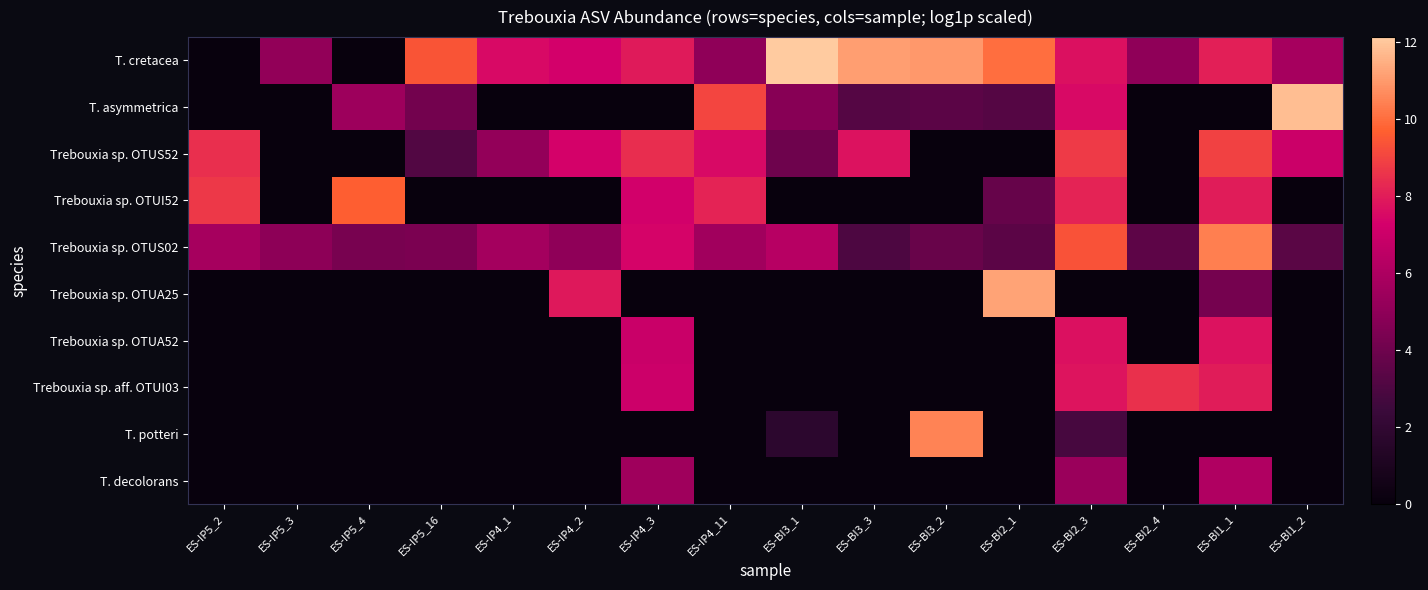

Count the number of data series in this chart.

10